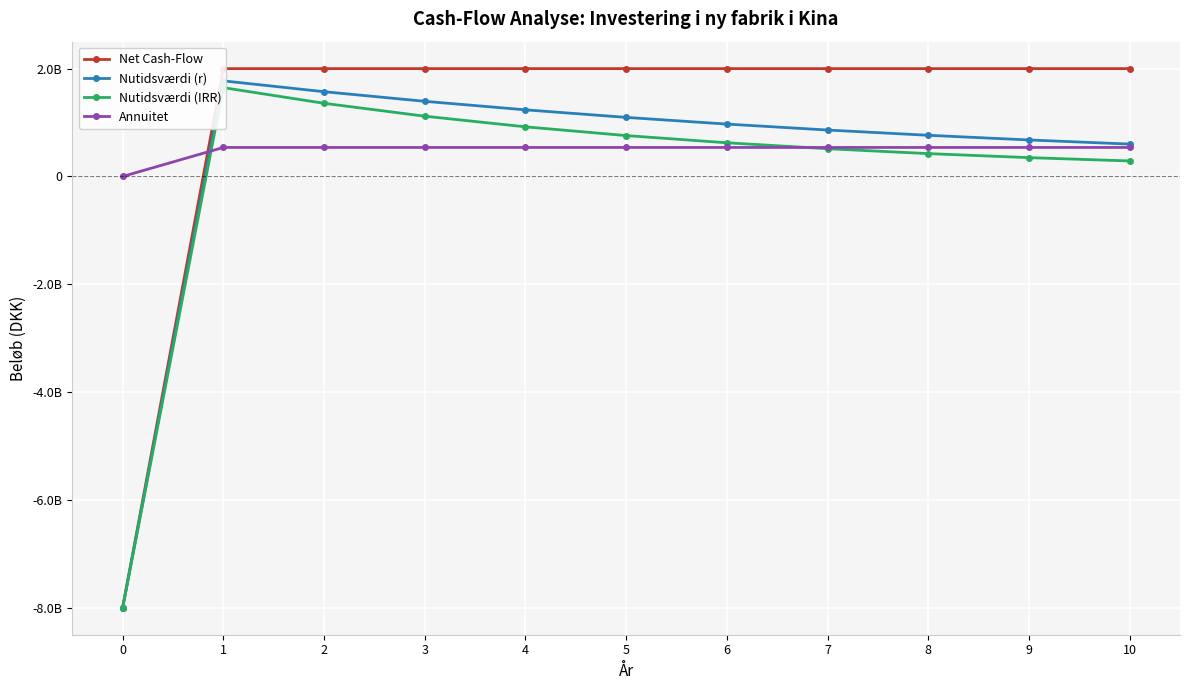

How many lines are shown in the chart?

4